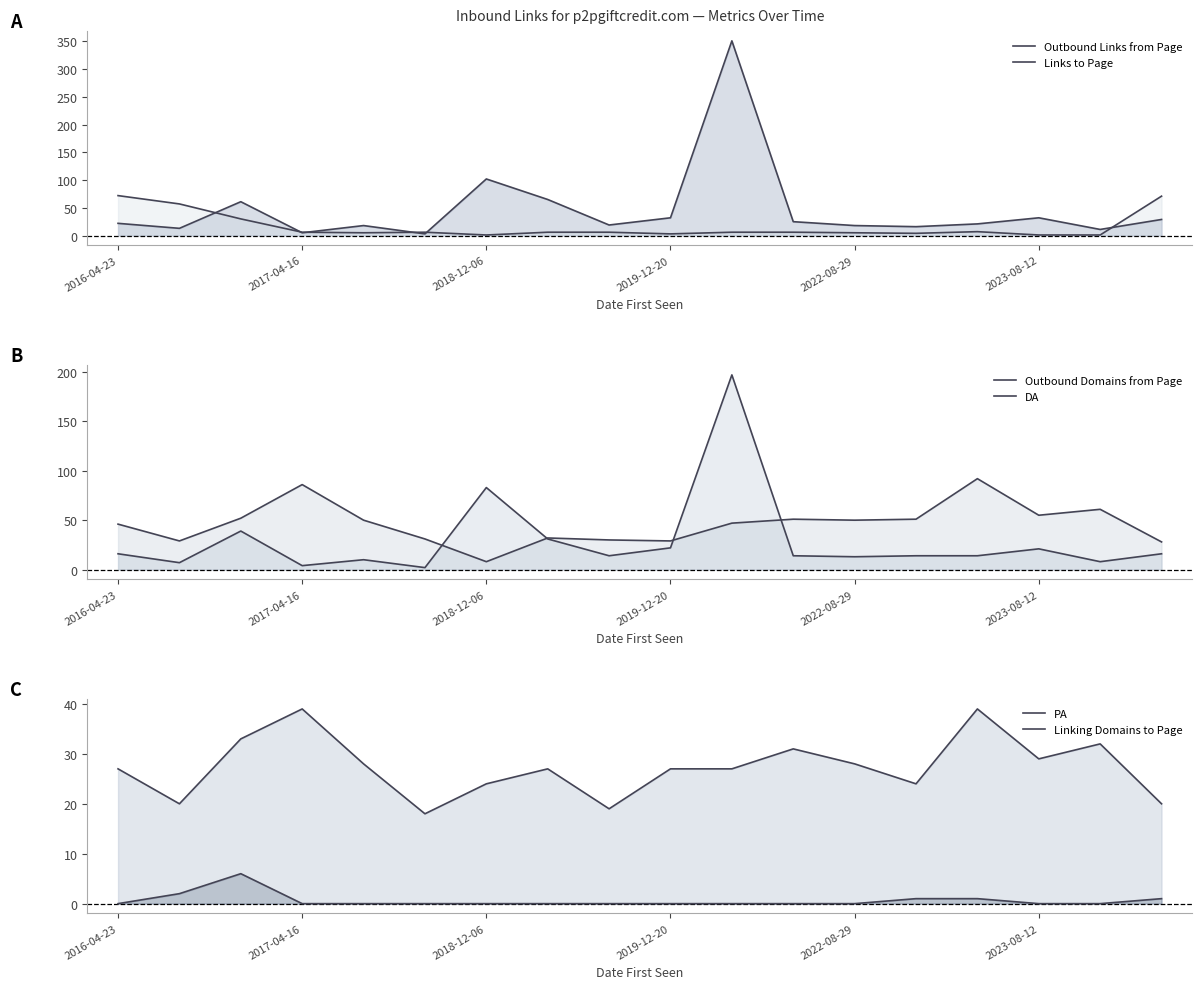

Rank the series by their maximum value, from lowest to highest.

Linking Domains to Page, PA, Links to Page, DA, Outbound Domains from Page, Outbound Links from Page